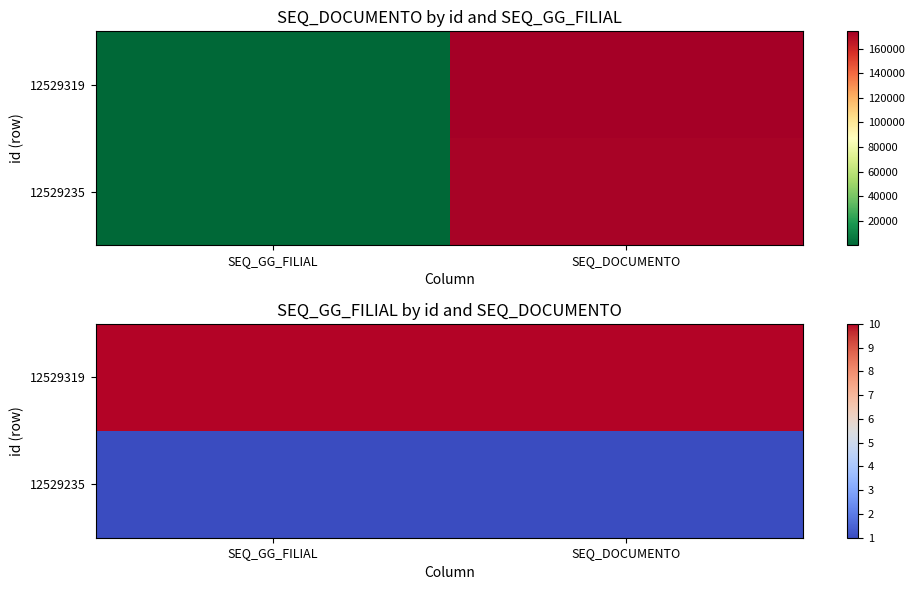

Which series has the largest total across all categories?

12529319